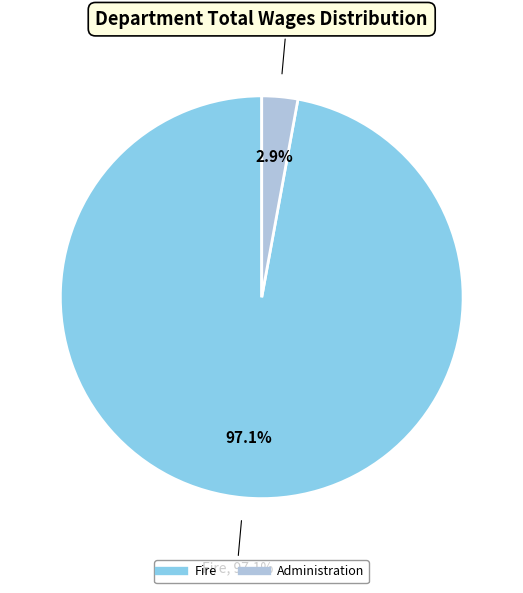

What percentage is NOT represented by Fire?

2.9%